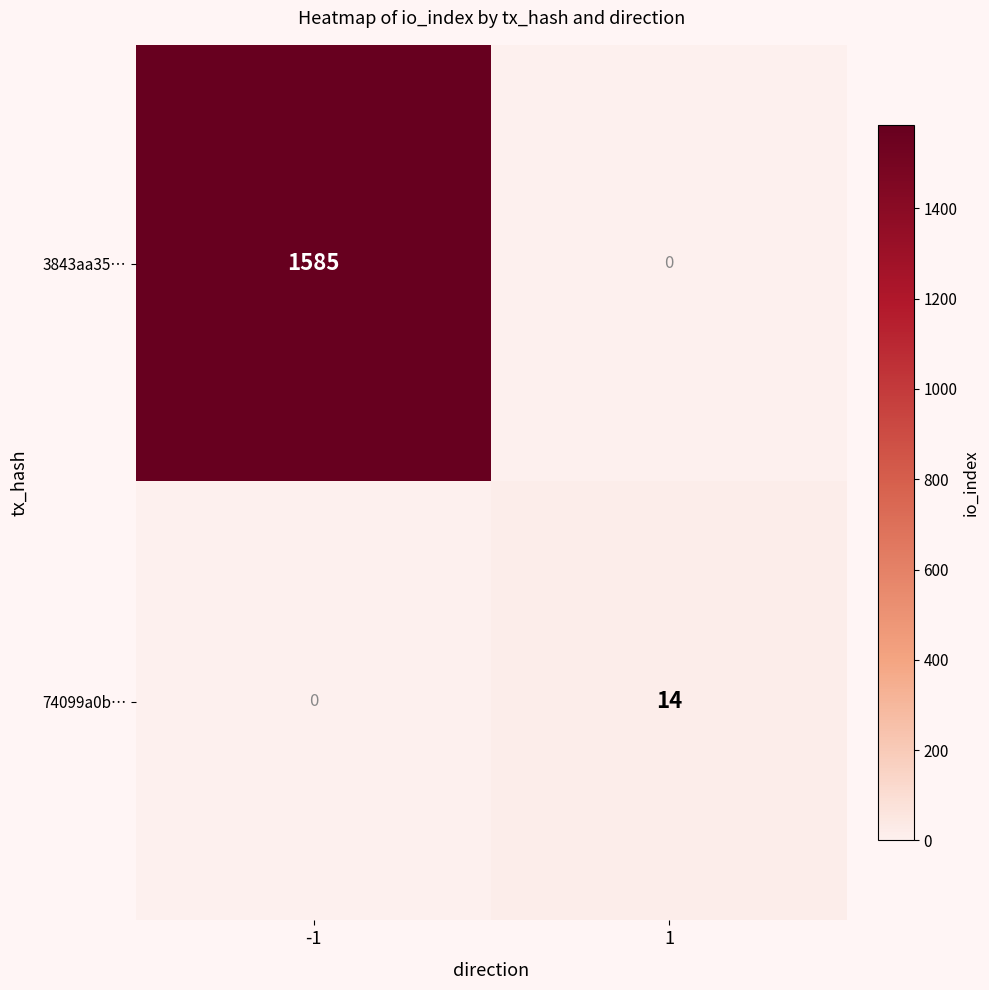

Reading right to left, list all the values displayed in this chart.

3843aa35…: 0	1585
74099a0b…: 14	0